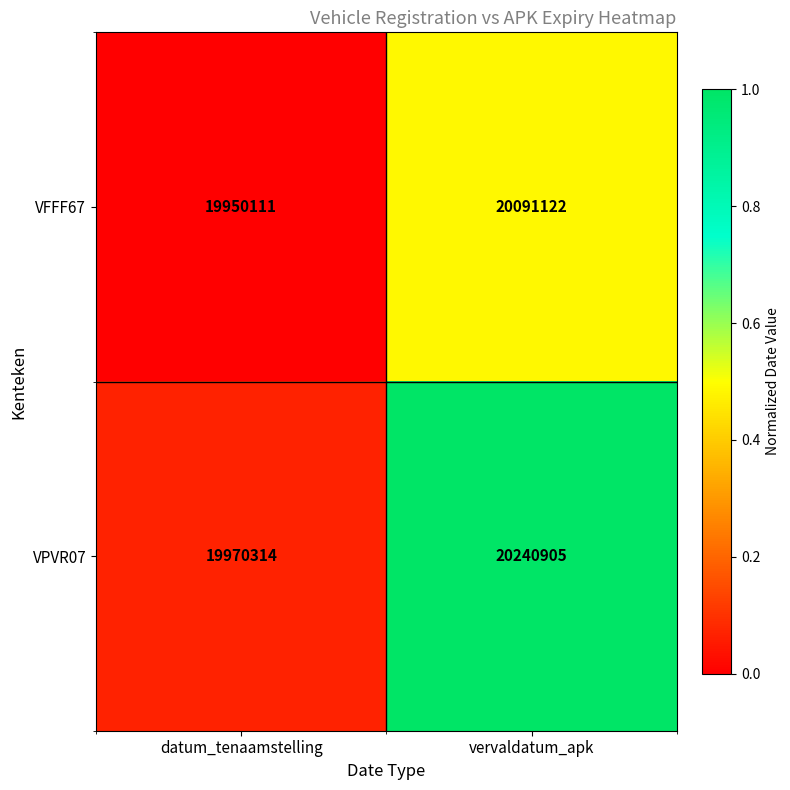

At which category is the sum across all series the highest?

vervaldatum_apk